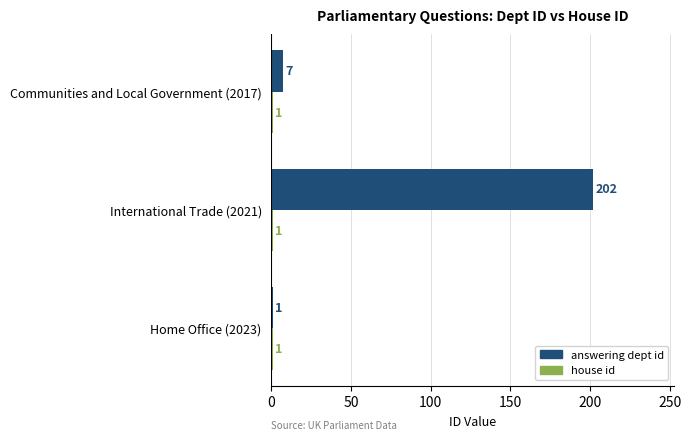

At which category is the sum across all series the highest?

International Trade (2021)